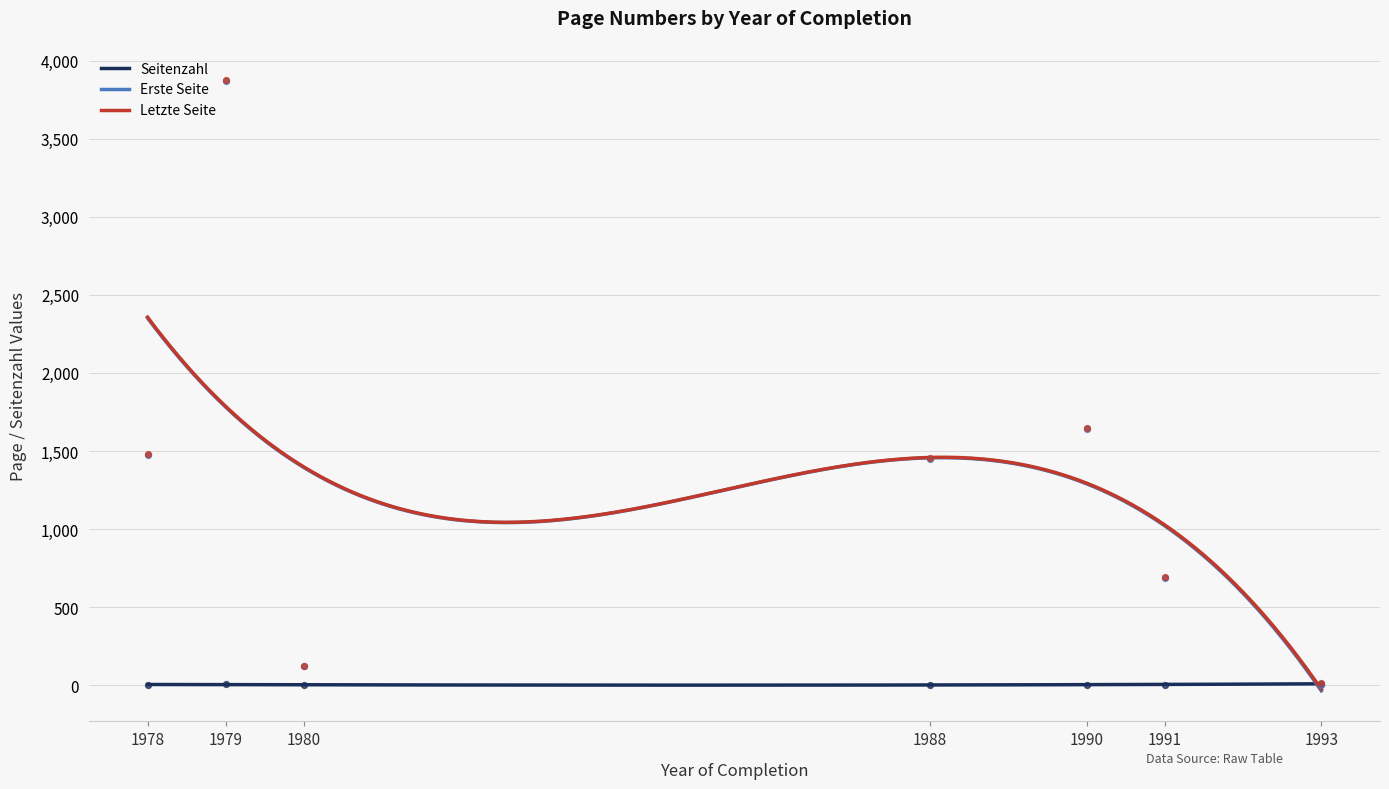

Which series reaches the maximum Y coordinate?

Letzte Seite